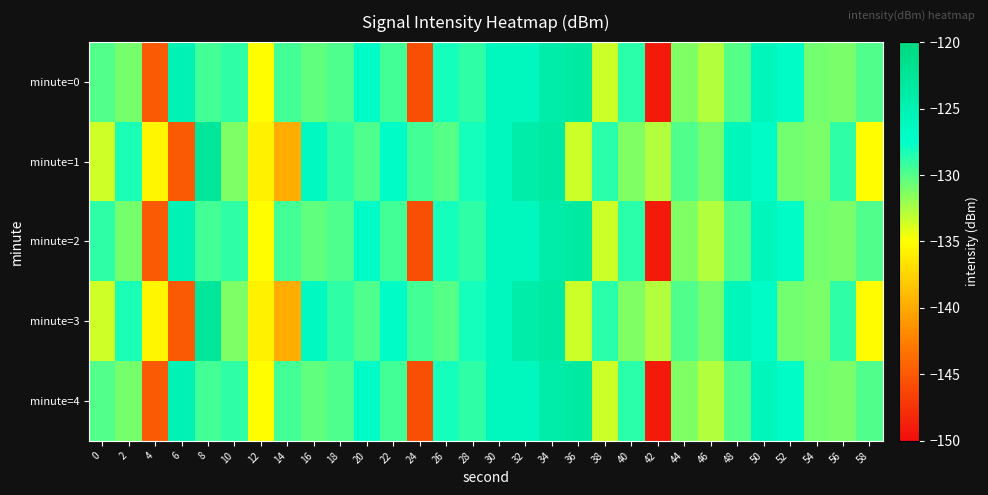

Rank the series at 48 from lowest to highest value.

minute=2, minute=4, minute=0, minute=1, minute=3